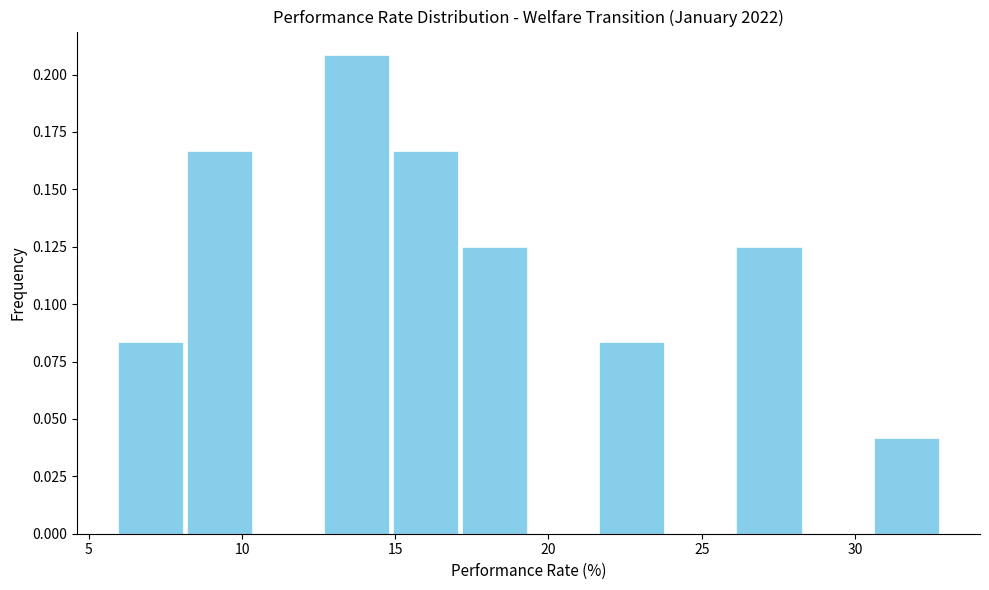

Reading left to right, transcribe this chart: for each bar, give the range it covers on the x-axis and its height. Neither the bar edges nor the heights are printed on the chart, so give them approximately, as read against the axes.

6.0 to 8.0: 0.085
8.0 to 10.5: 0.165
10.5 to 12.5: 0
12.5 to 15.0: 0.210
15.0 to 17.0: 0.165
17.0 to 19.5: 0.125
19.5 to 21.5: 0
21.5 to 24.0: 0.085
24.0 to 26.0: 0
26.0 to 28.5: 0.125
28.5 to 30.5: 0
30.5 to 33.0: 0.040